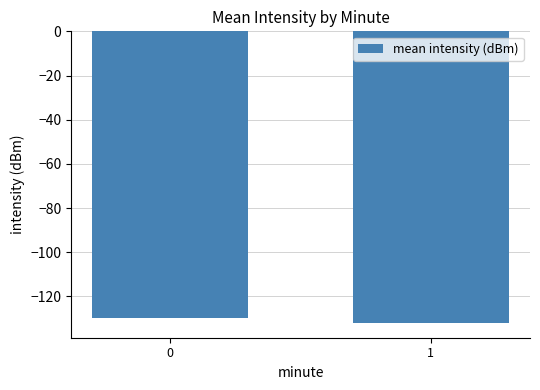

List the labels in order of value, largest first.

0, 1